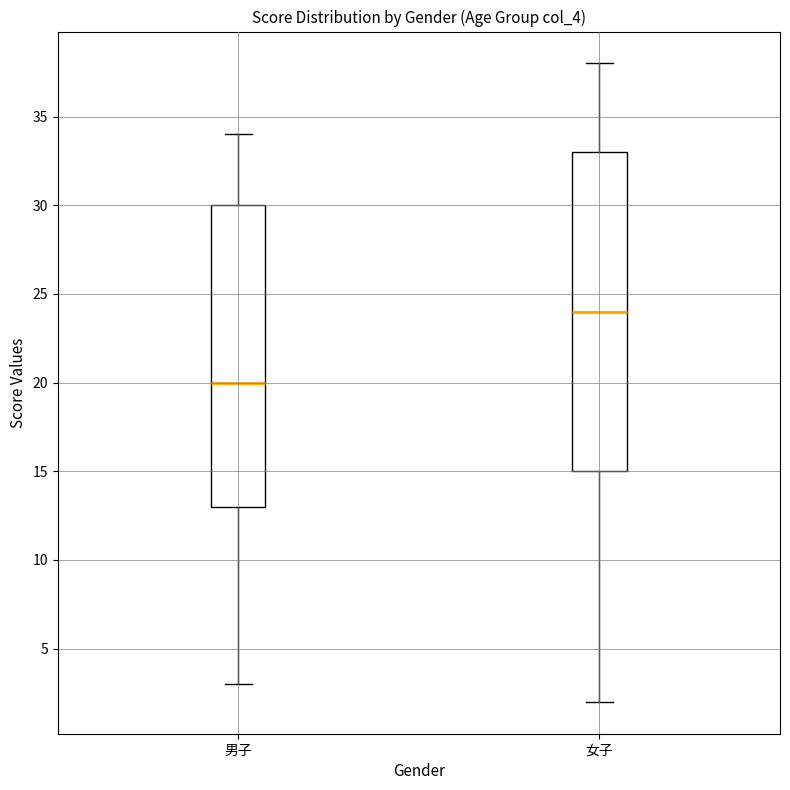

Which box has the lowest median line?

男子